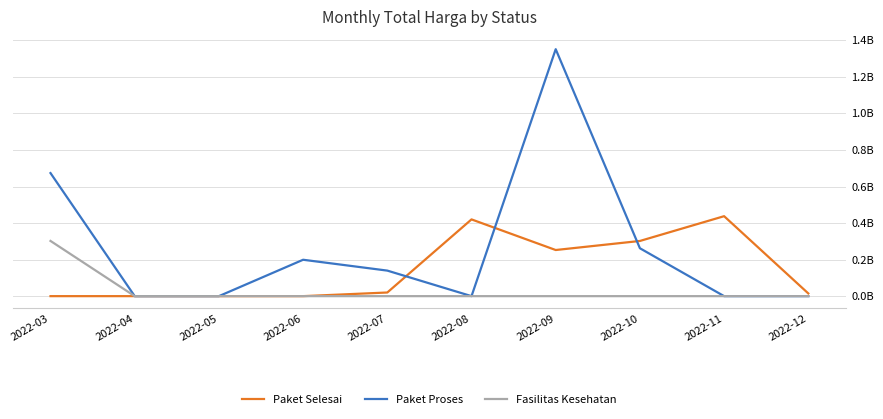

Does the chart display data point markers on the line(s)?

No